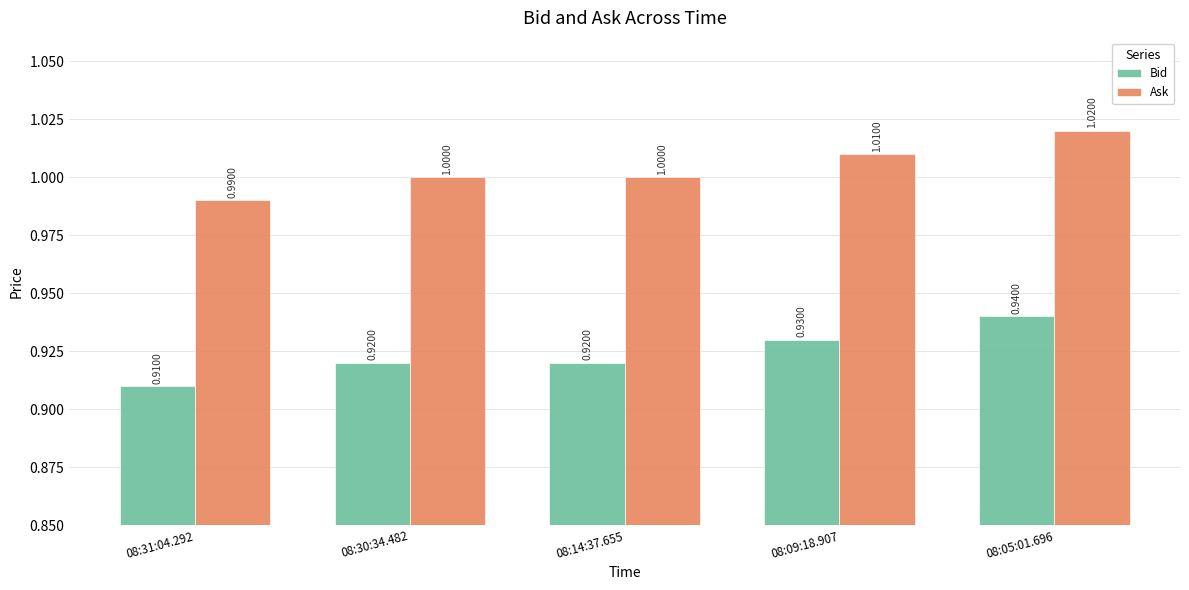

What is the value of the Ask bar at the 1st from the left?

1.0